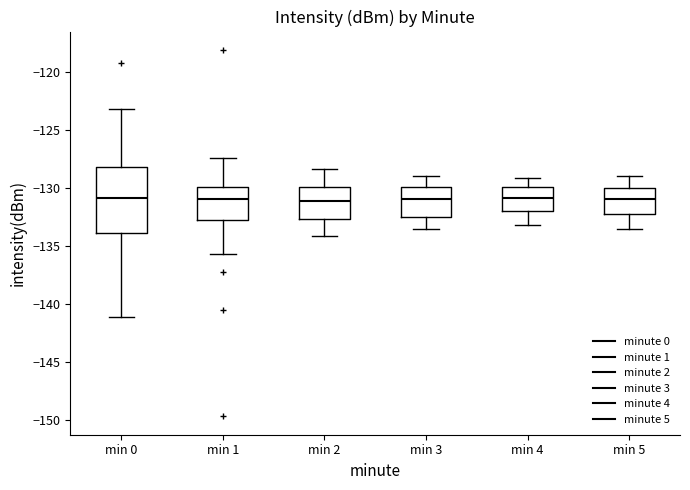

Which box is the tallest, from its lower edge to its upper edge?

min 0